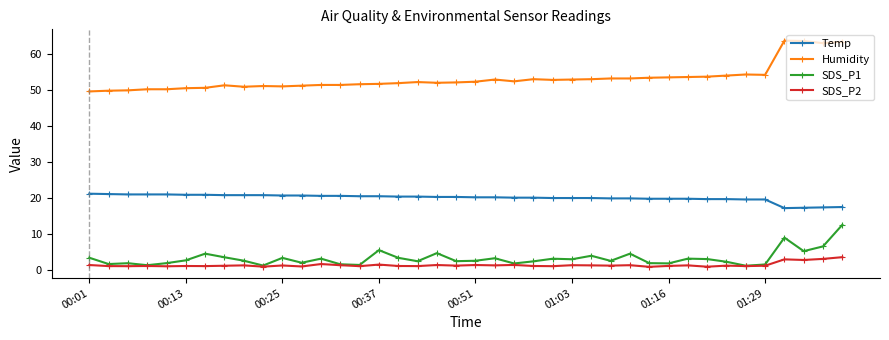

What is the value of the Temp point at the 3rd from the left?

21.0